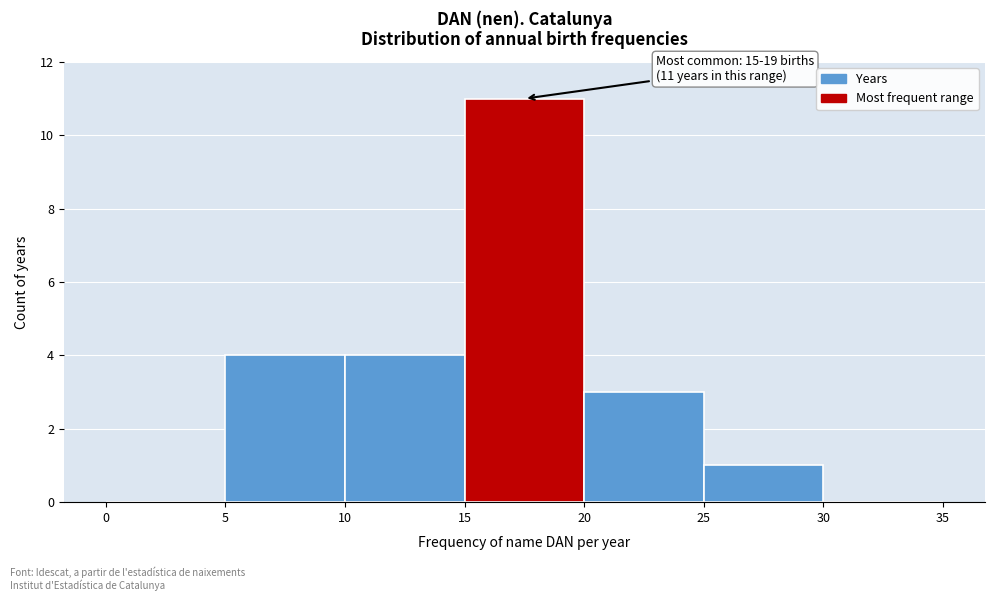

Over which range of the x-axis is the bar tallest?

15 to 20